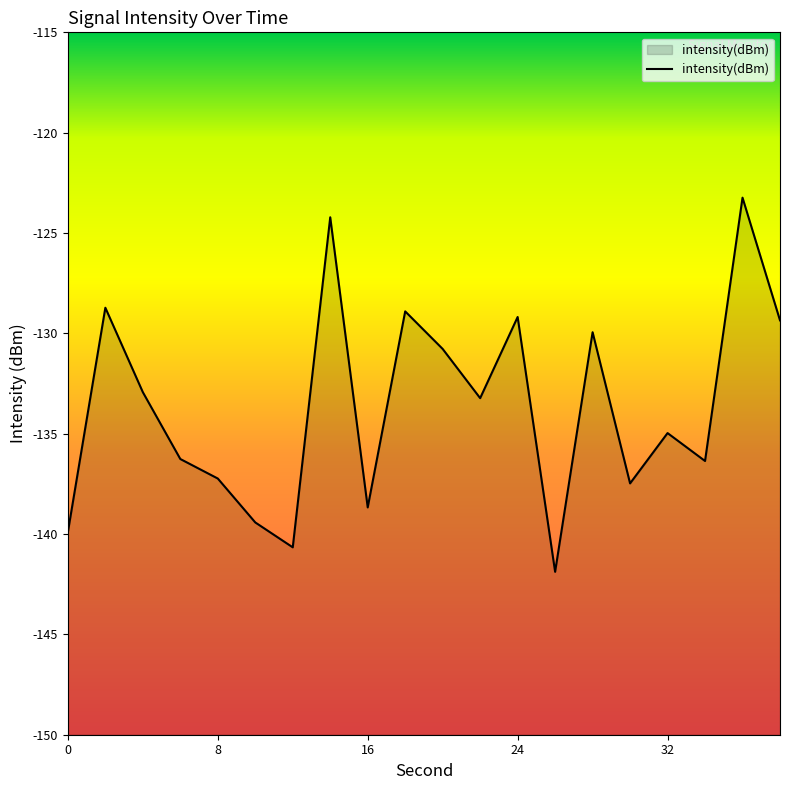

The value at 28 is -214.7. True or false?

False